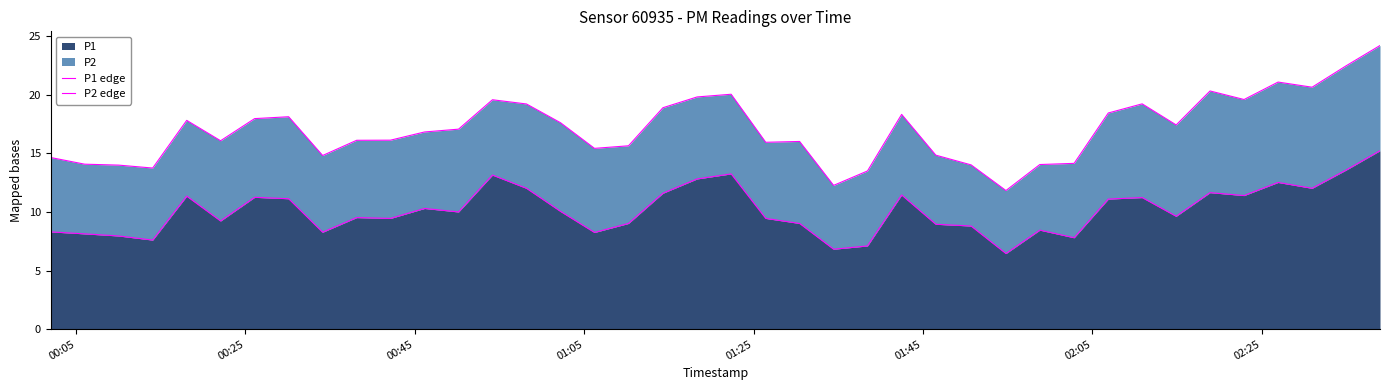

True or false: P2 edge and P1 edge intersect in this chart.

False